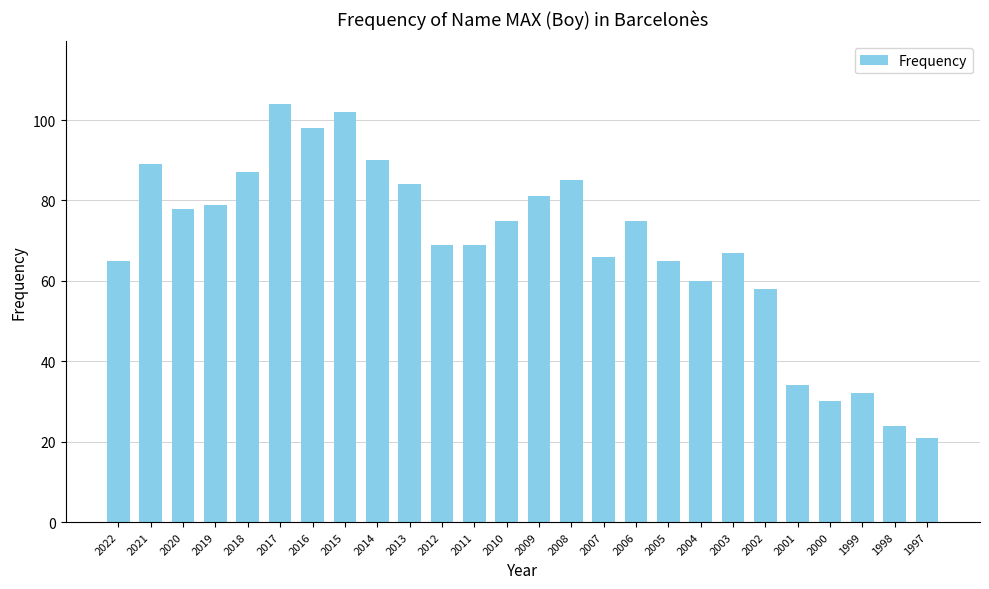

What is the sum of all values?

1787